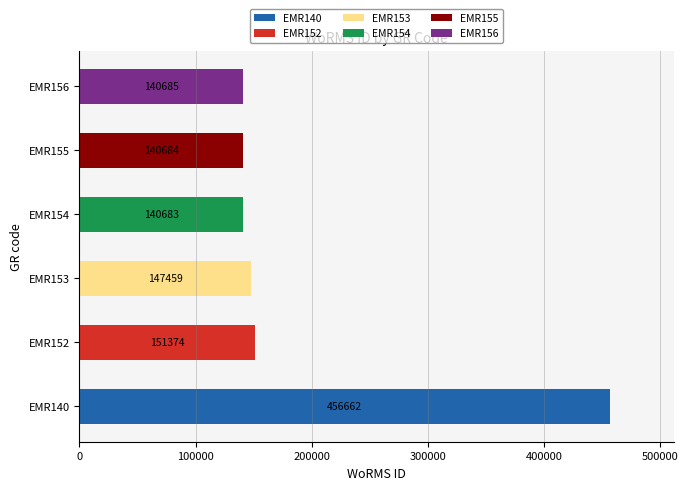

How many bars are there in total?

6